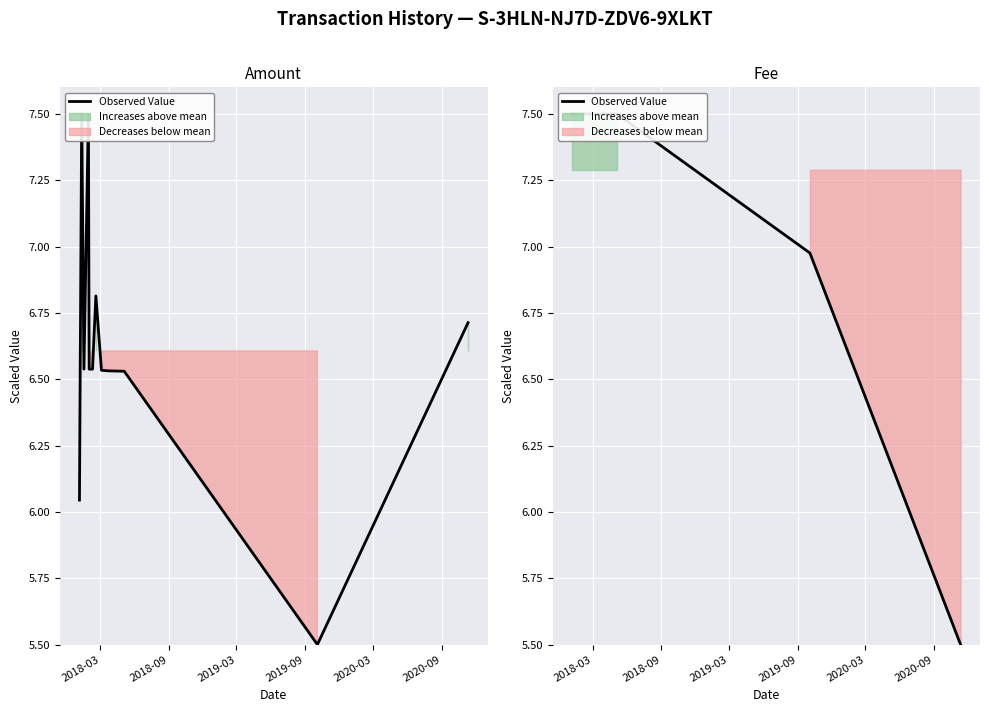

What is the sum of all values?

87.5